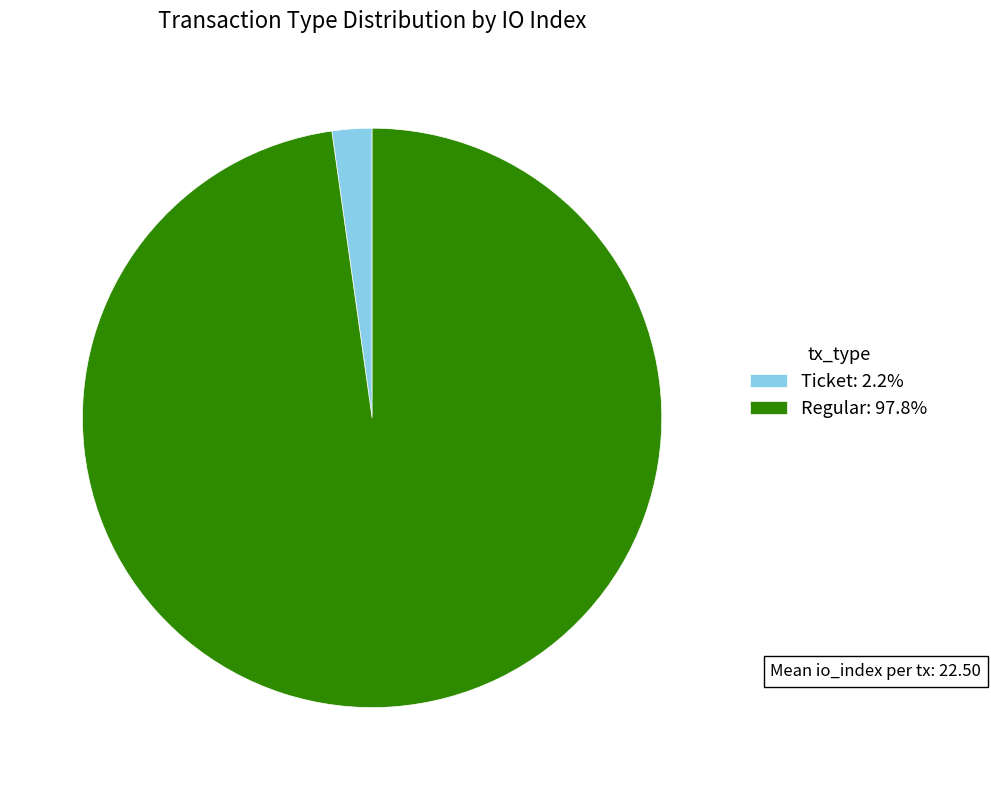

Is the sum of Regular: 97.8% and Ticket: 2.2% greater than half?

Yes